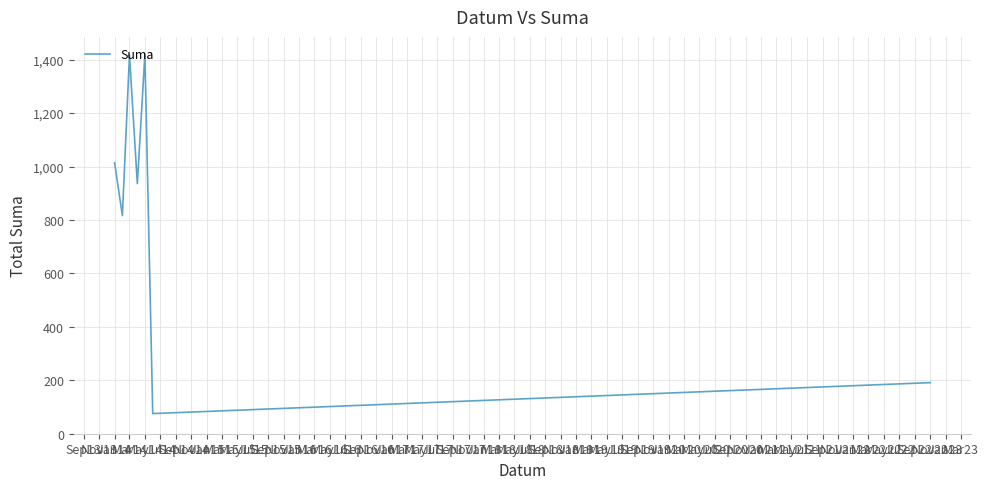

What is the greatest value displayed?

1418.0